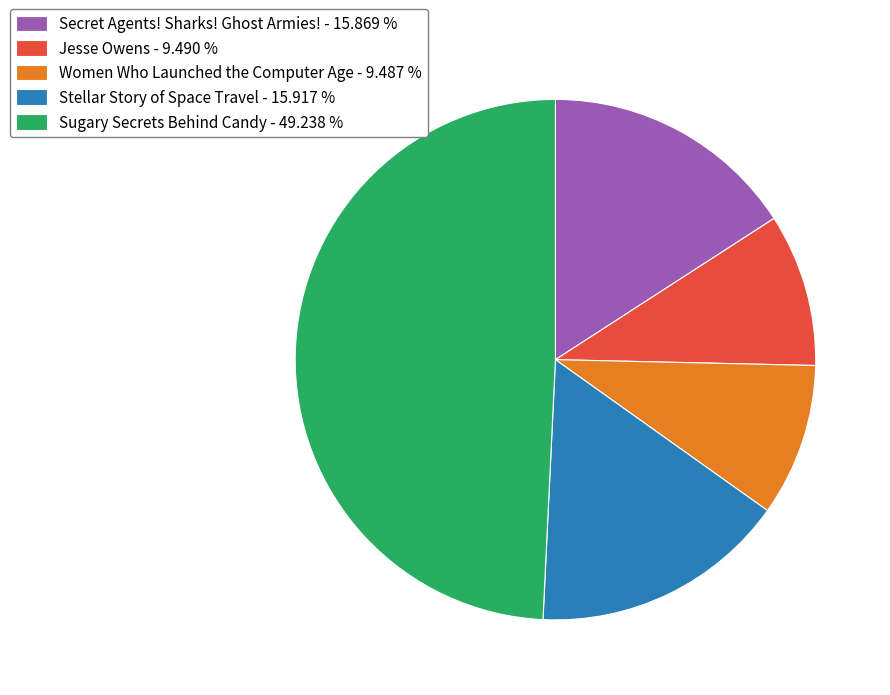

Combined, do Jesse Owens - 9.490 % and Women Who Launched the Computer Age - 9.487 % account for over 50%?

No